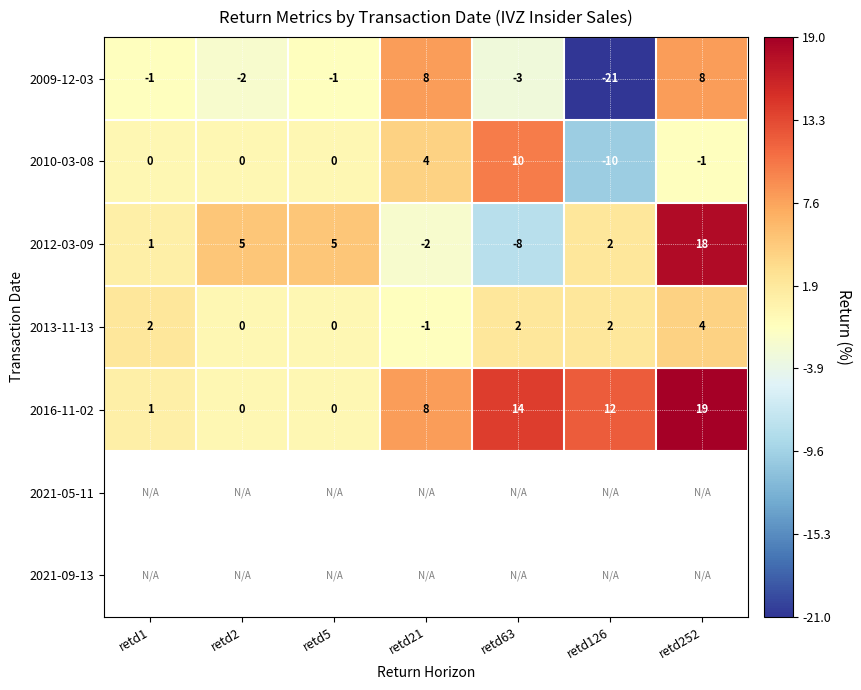

At which category does the chart reach its minimum across all series?

retd126